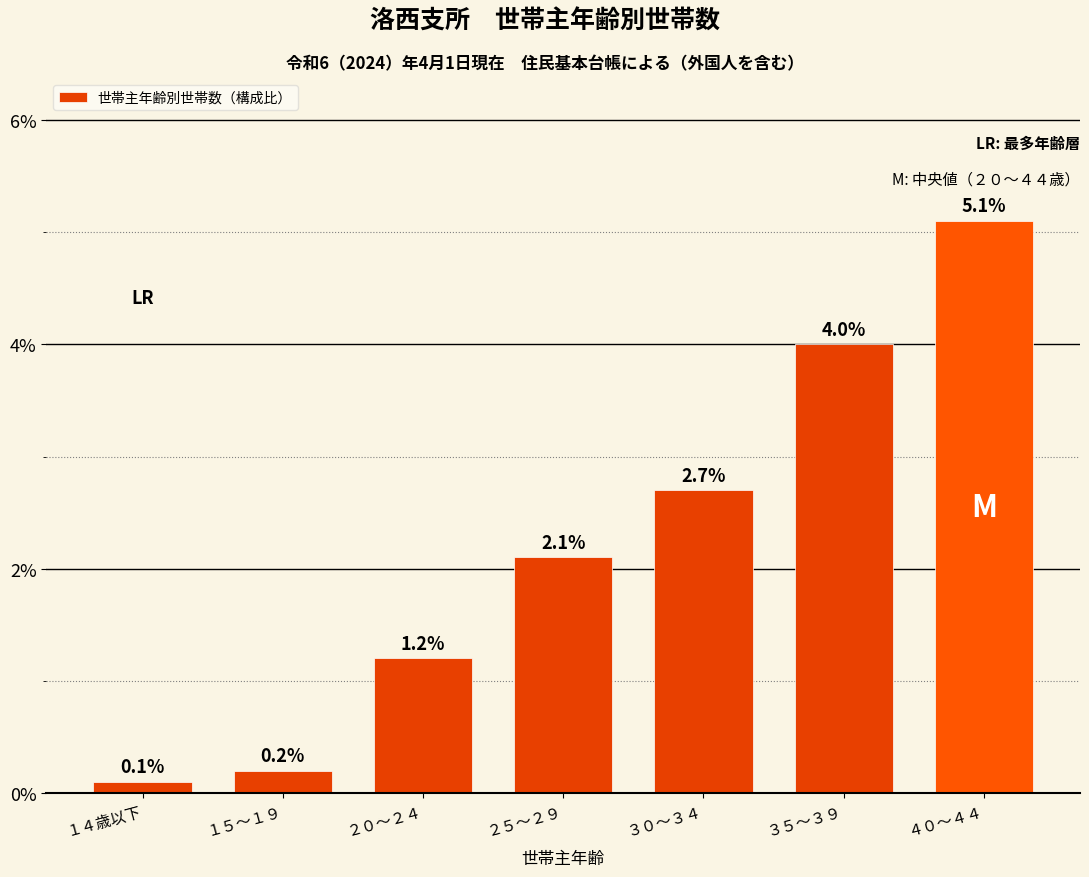

Reading left to right, extract all data points from this chart.

１４歳以下=0.1	１５～１９=0.2	２０～２４=1.2	２５～２９=2.1	３０～３４=2.7	３５～３９=4.0	４０～４４=5.1